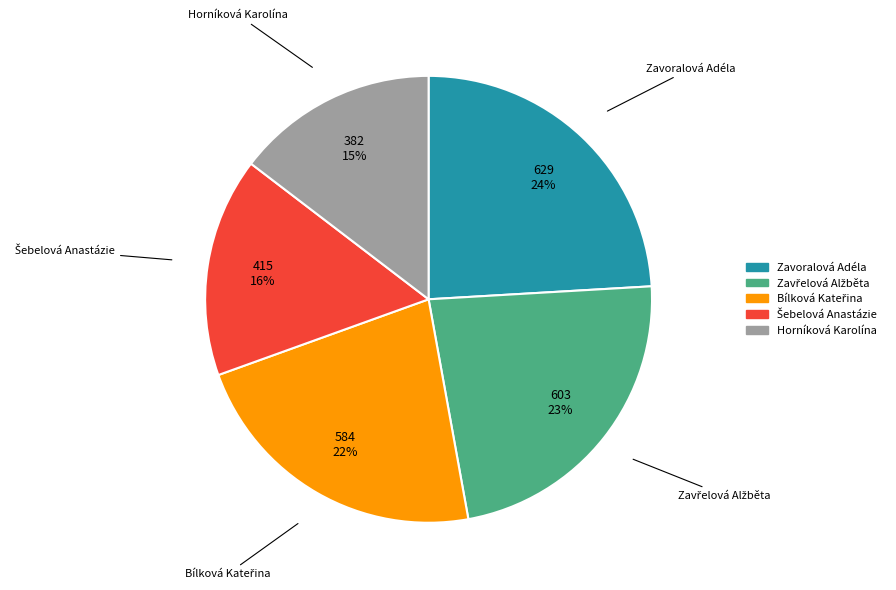

Which slice is the largest?

Zavoralová Adéla